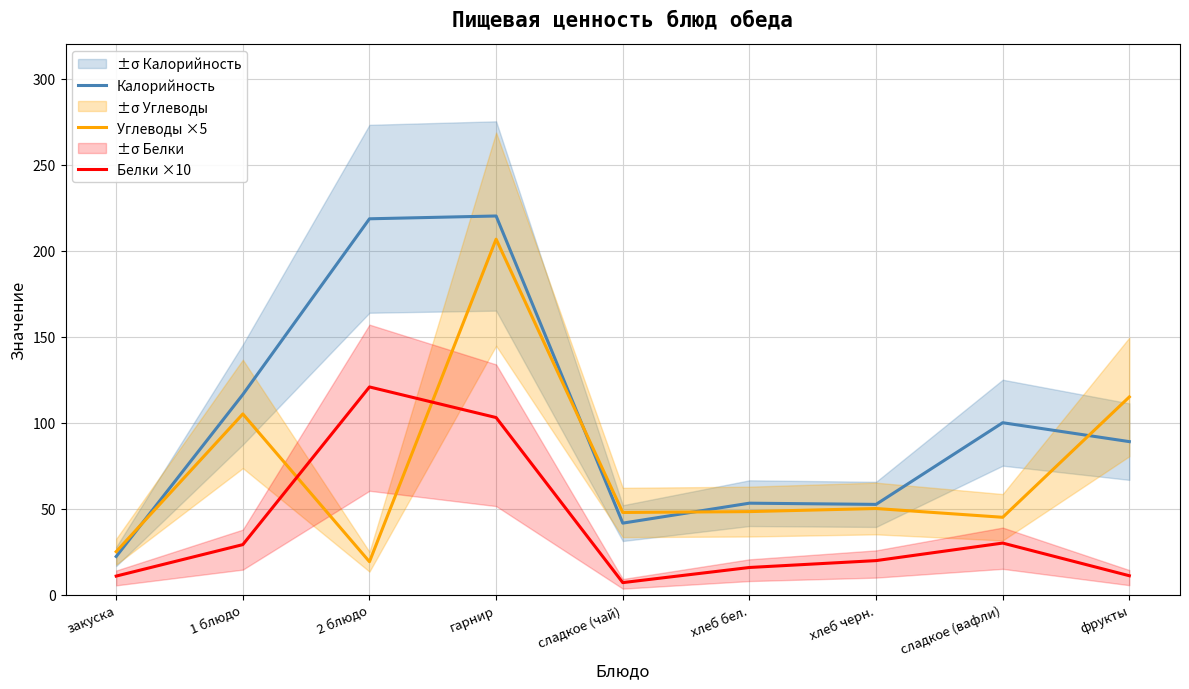

Where is Углеводы ×5 nearest to the value 112?

фрукты